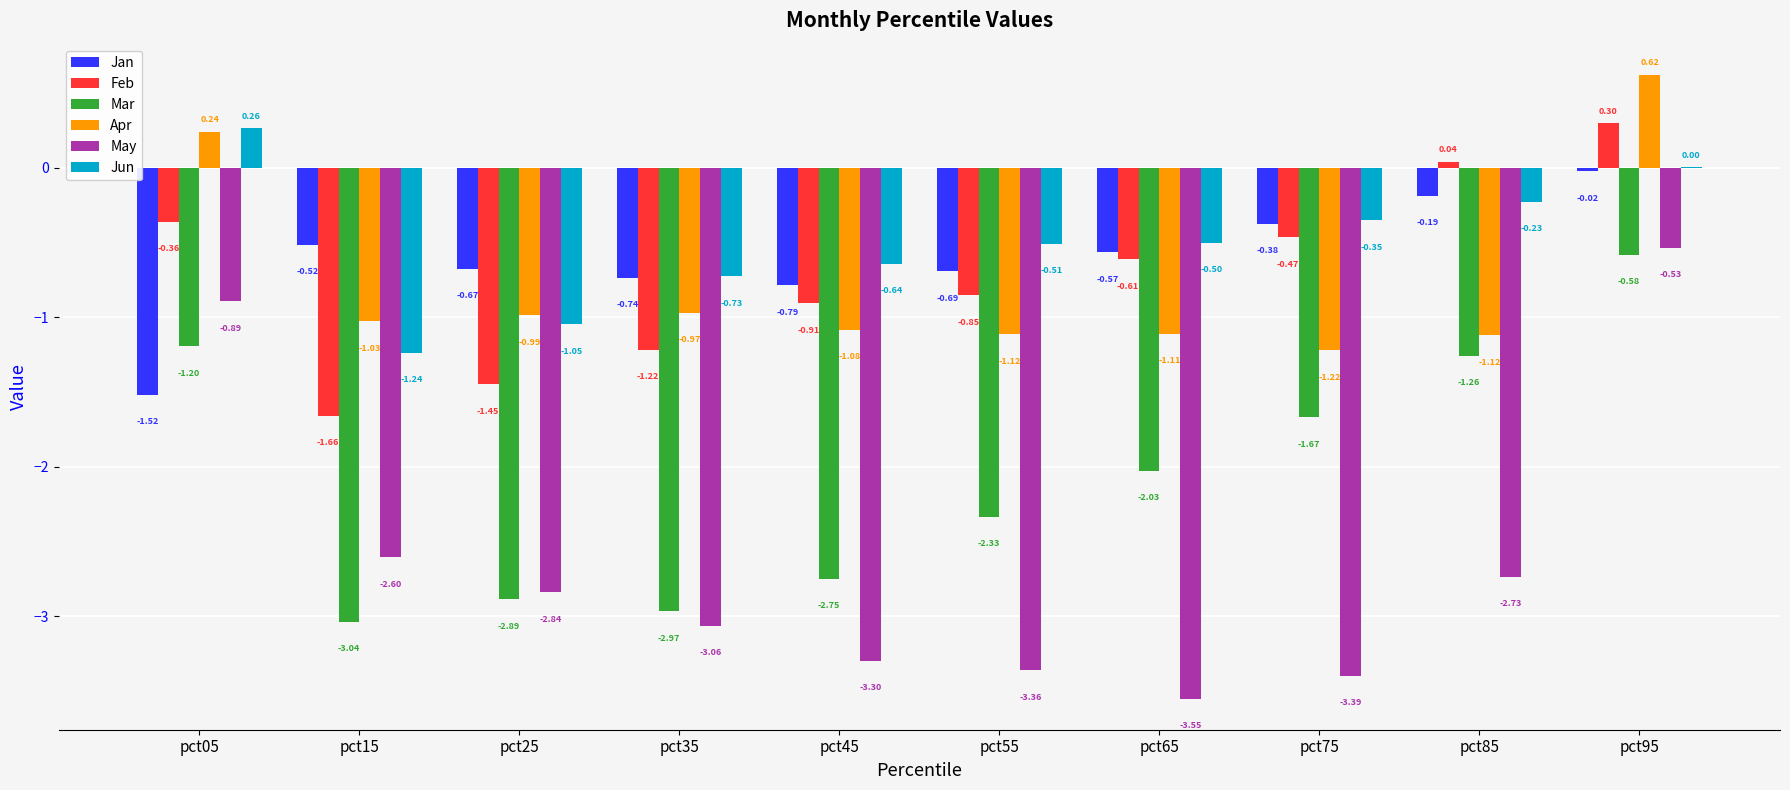

At which label is Feb closest to 0?

pct85